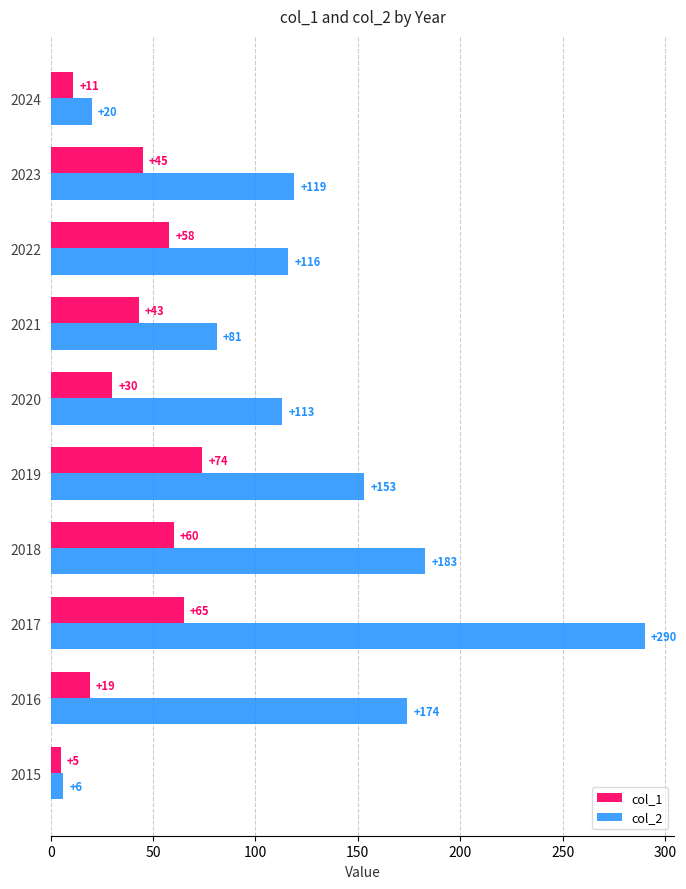

How many distinct data groups are displayed?

2